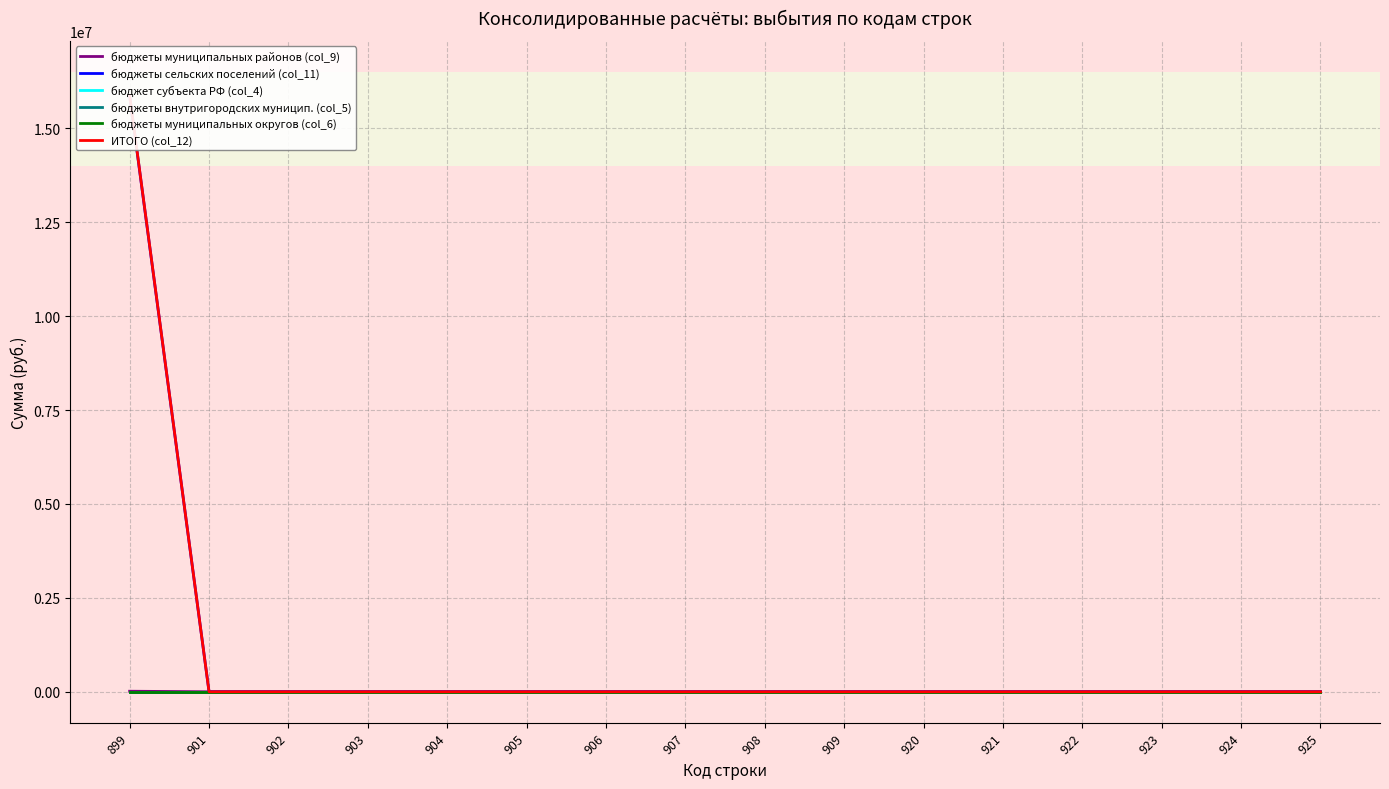

Which category has the highest value in the ИТОГО (col_12) series?

899